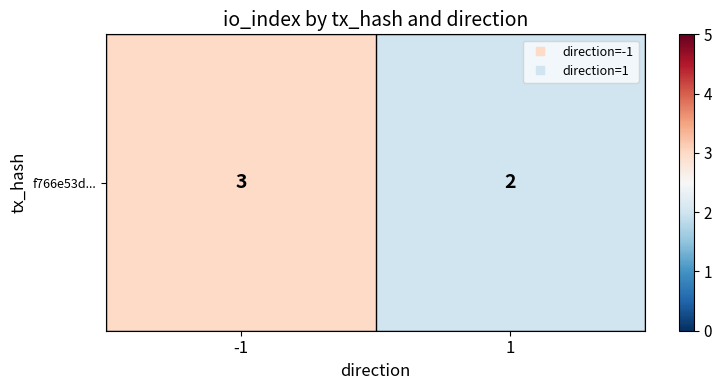

At which category does the chart reach its peak across all series?

-1